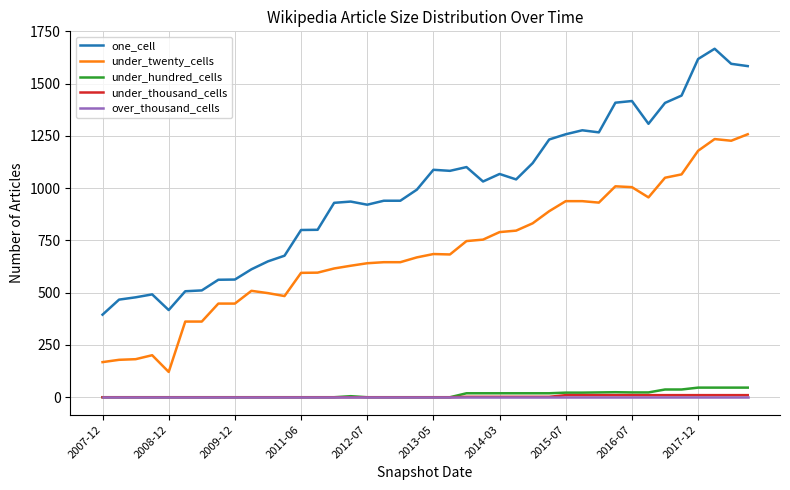

True or false: one_cell and under_hundred_cells cross at least once.

False